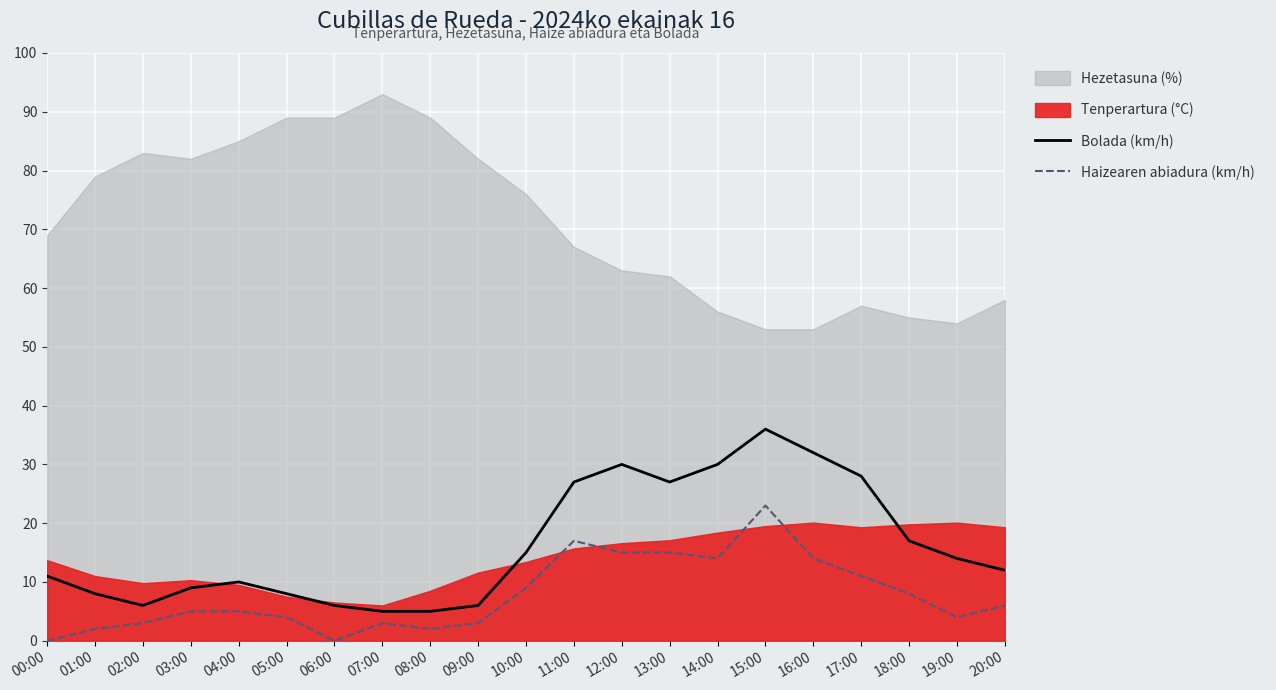

Is it true that Bolada (km/h) equals 45 at 11:00?

False